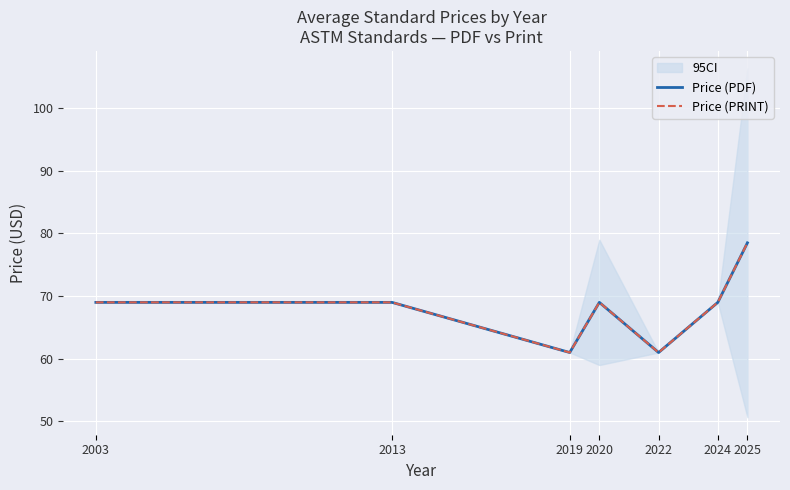

The Price (PDF) series shows 69.0 at 2024. True or false?

True